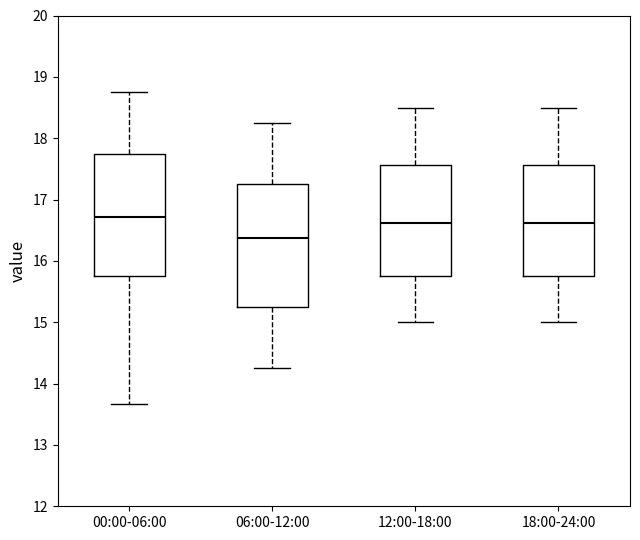

Where is the upper edge of the box for 18:00-24:00 on the y-axis? The values are not printed on the chart, so give them approximately, as read against the axis.

17.6